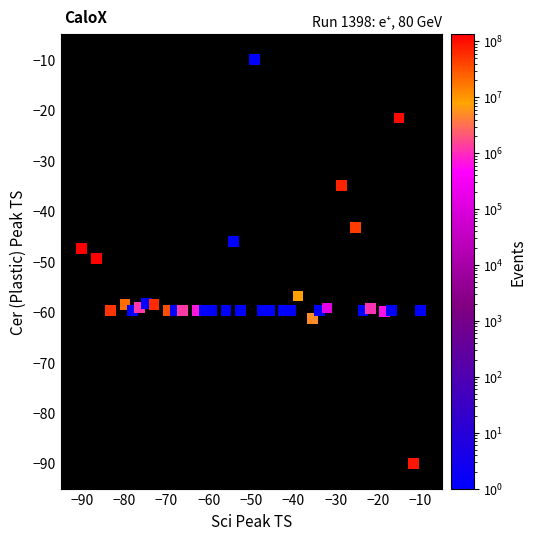

What is the range of Y values (max minus min)?

80.0